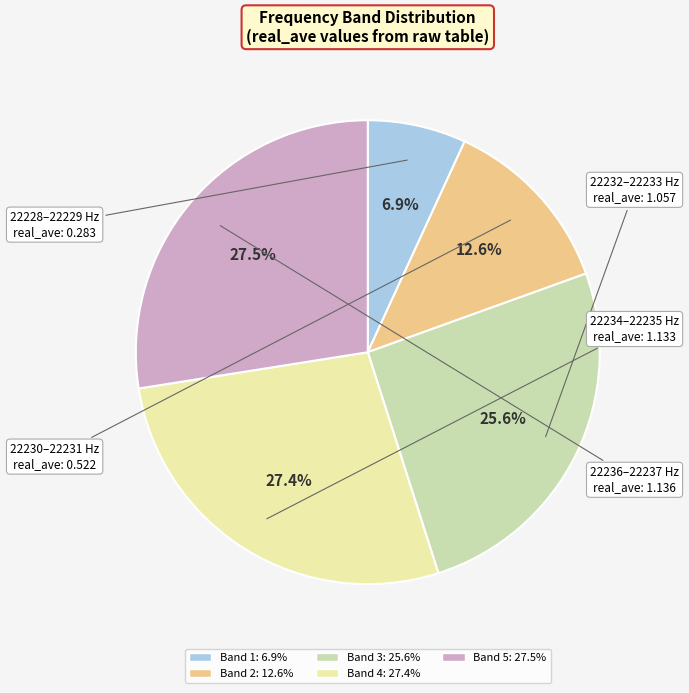

Is there a majority slice in this chart?

No